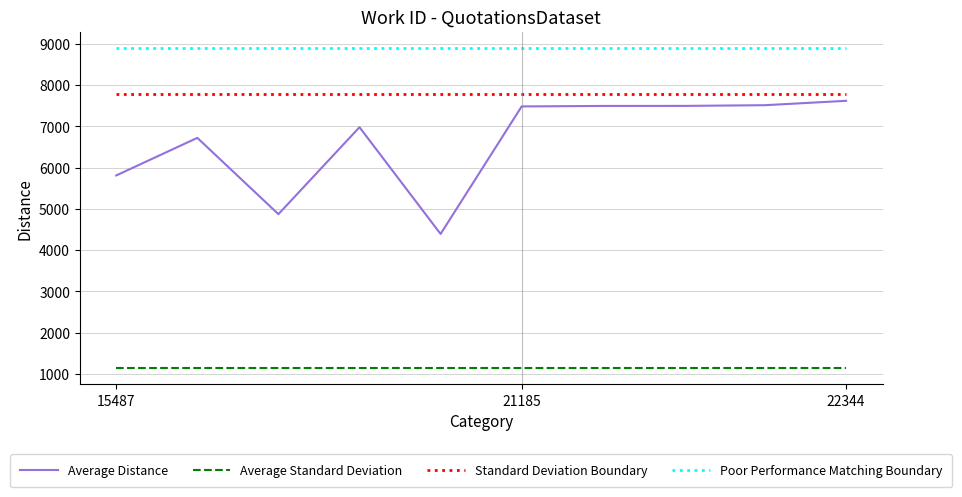

True or false: Standard Deviation Boundary and Poor Performance Matching Boundary intersect in this chart.

False